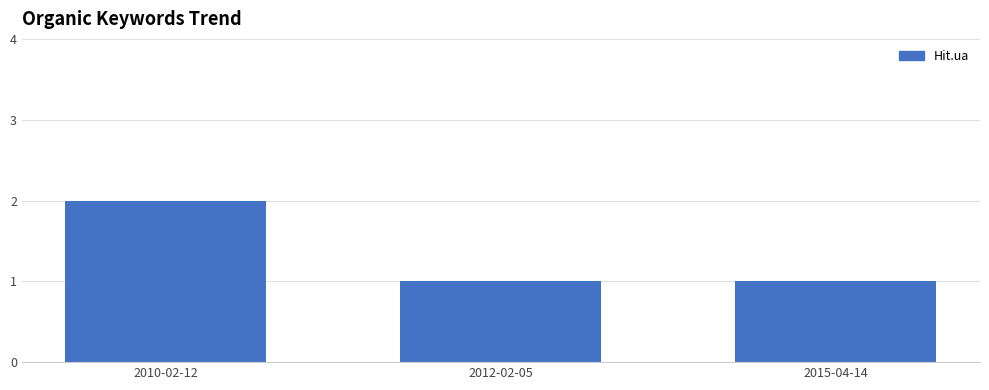

Reading left to right, list all the values displayed in this chart.

2	1	1